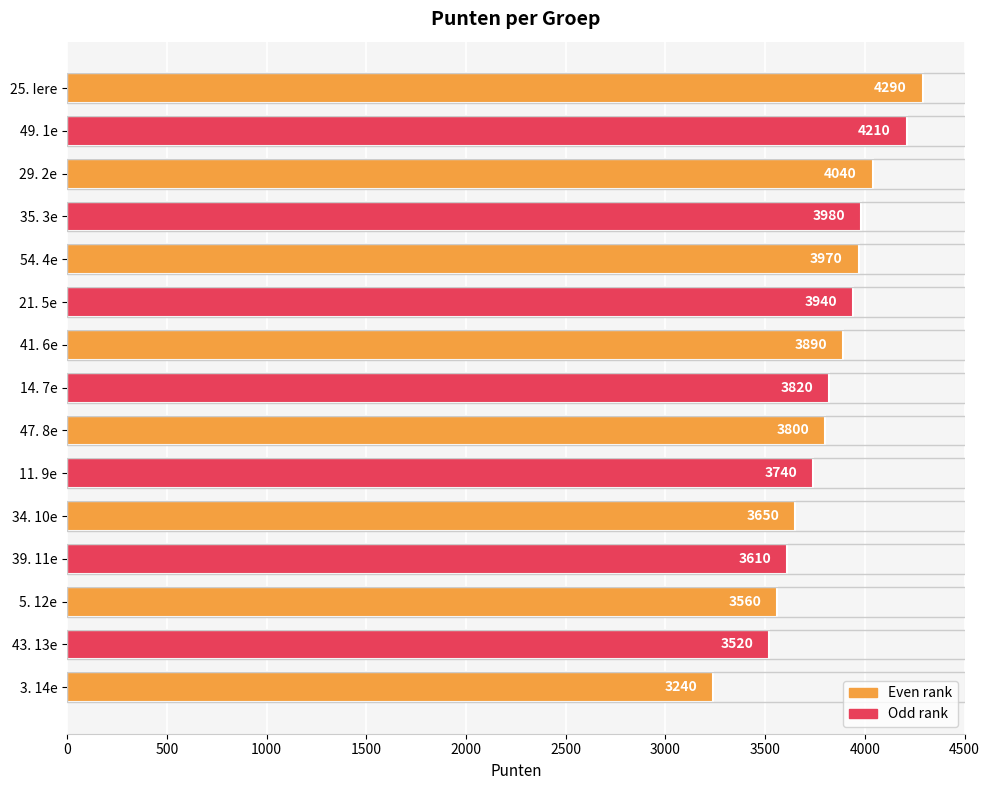

How many bars are there in total?

15